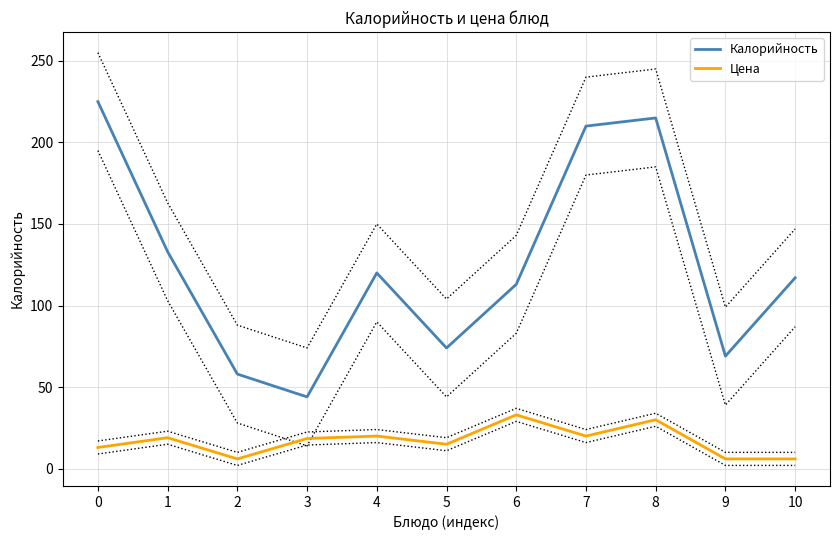

Is this an area chart (filled region under the line)?

No